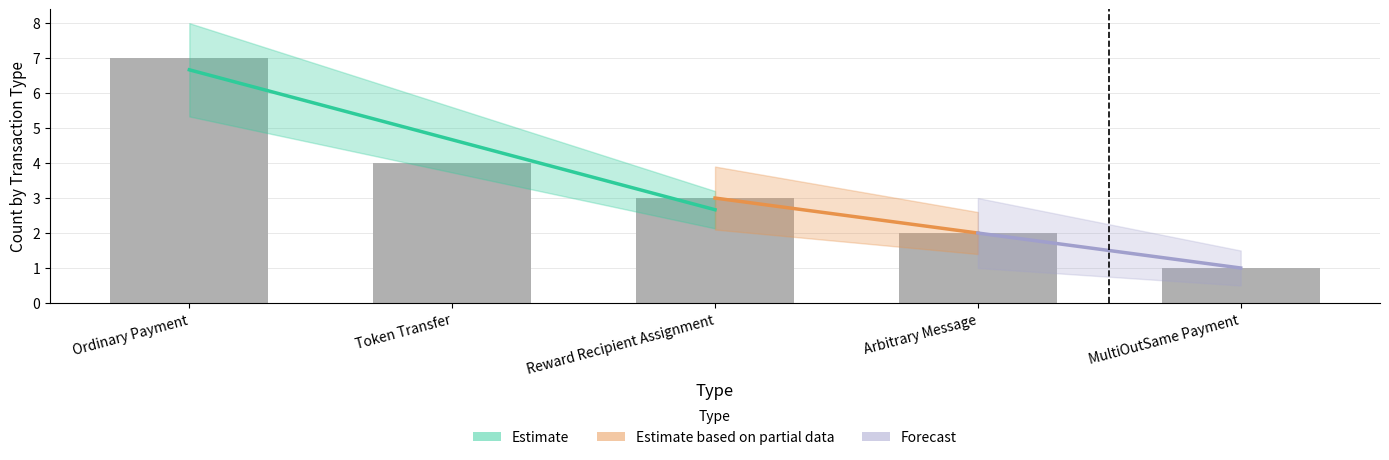

What is the ratio of the value at Ordinary Payment to the value at Reward Recipient Assignment?

2.3